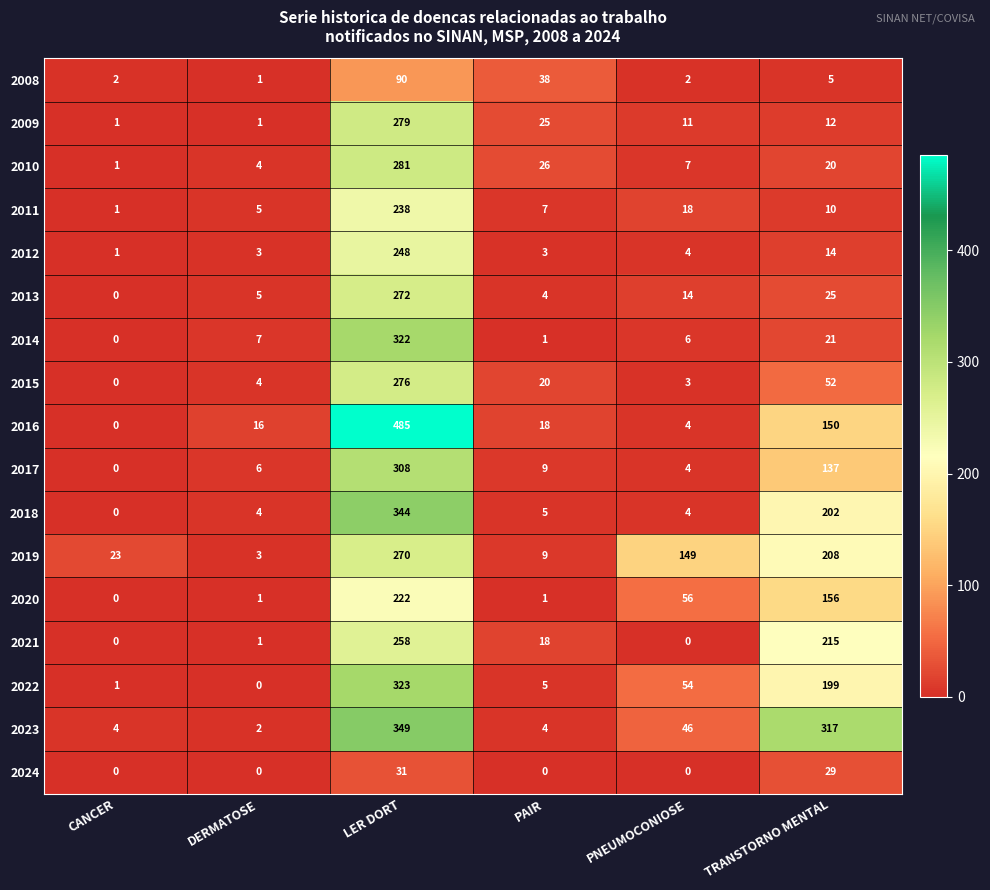

Is it true that 2015 equals 0 at CANCER?

True